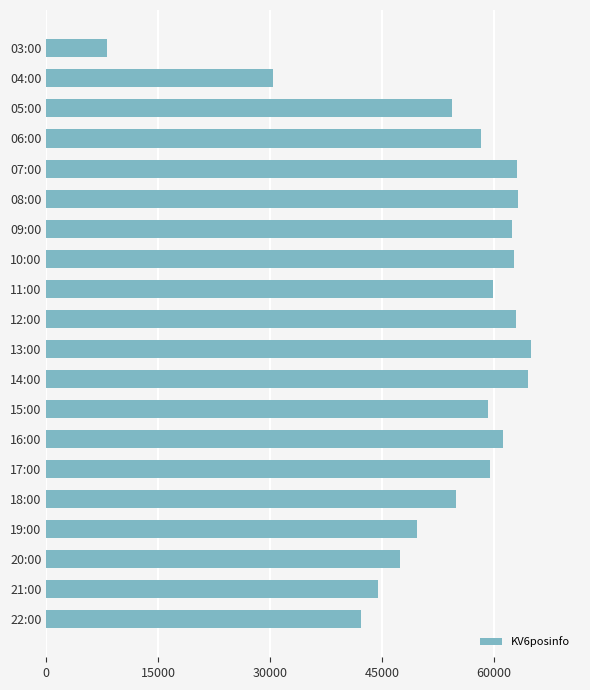

What is the value of the 14th bar from the top?

61237